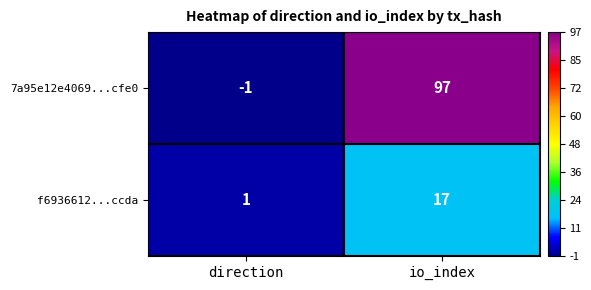

Reading right to left, what are all the values shown in this chart?

7a95e12e4069...cfe0: io_index=97	direction=-1
f6936612...ccda: io_index=17	direction=1